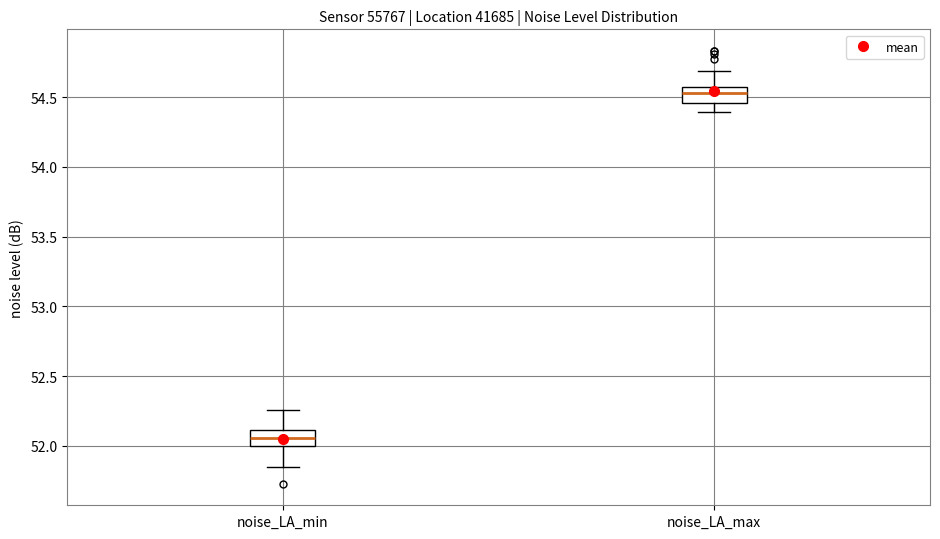

Where does the lower whisker of the box for noise_LA_max end on the y-axis? The values are not printed on the chart, so give them approximately, as read against the axis.

54.40